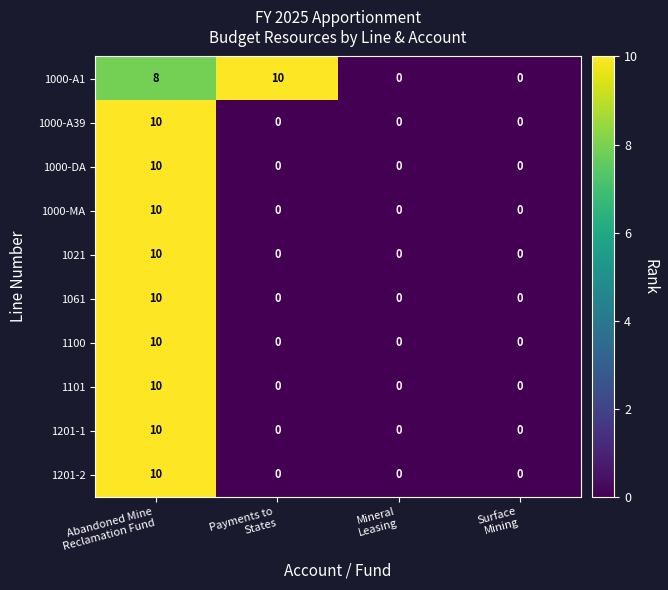

Count the 1000-A1 values in the range 0 to 10.

4